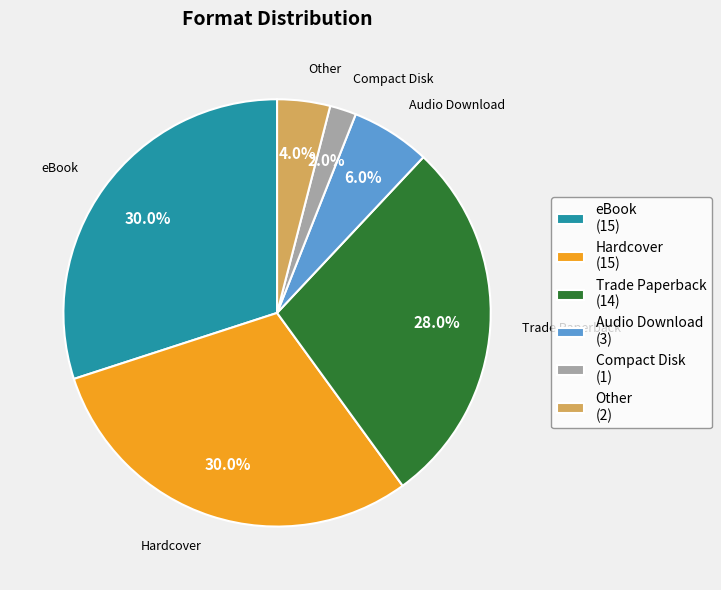

Combined, do Compact Disk (1) and Other (2) account for over 50%?

No